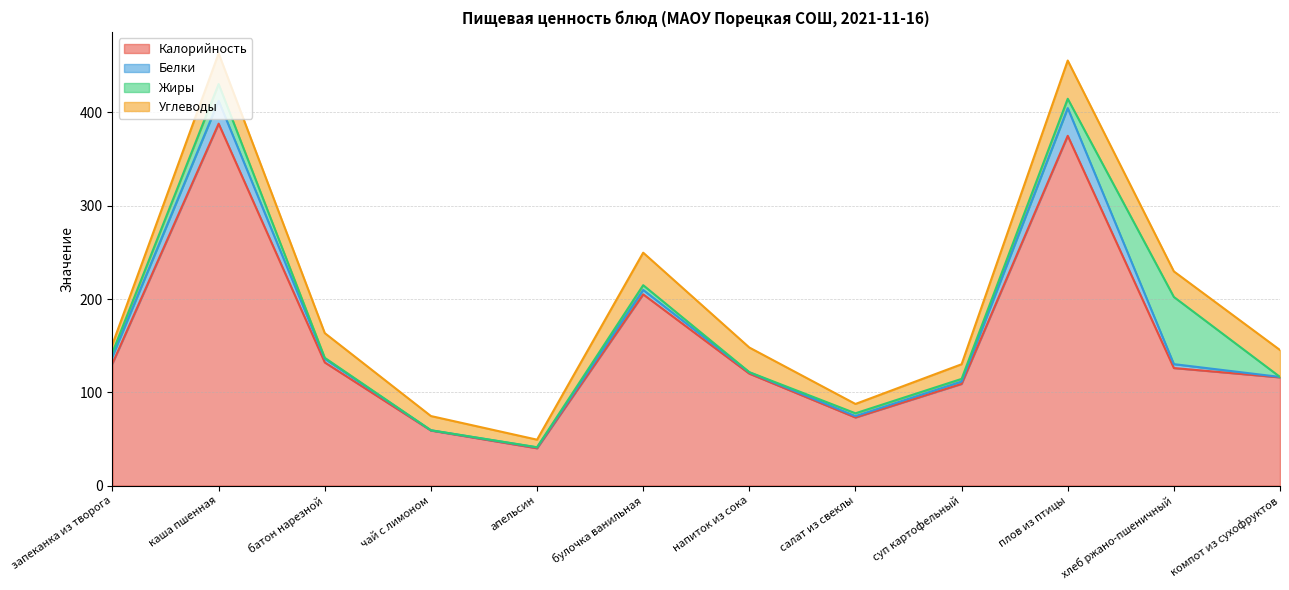

At чай с лимоном, list the series in order from smallest to largest.

Жиры, Белки, Углеводы, Калорийность